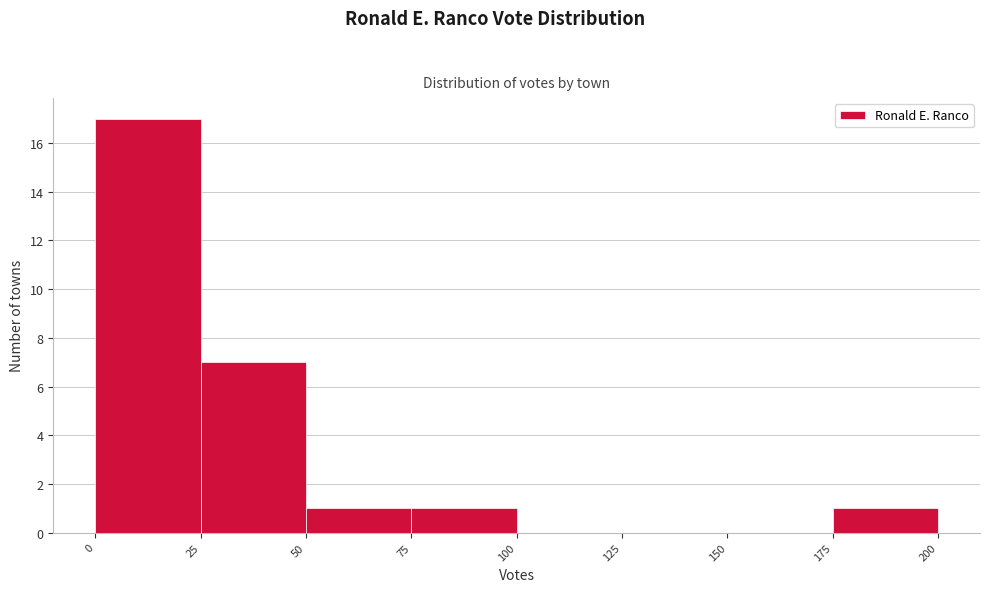

How tall is the bar that spans 175 to 200 on the x-axis? The values are not printed on the chart, so give them approximately, as read against the axis.

1